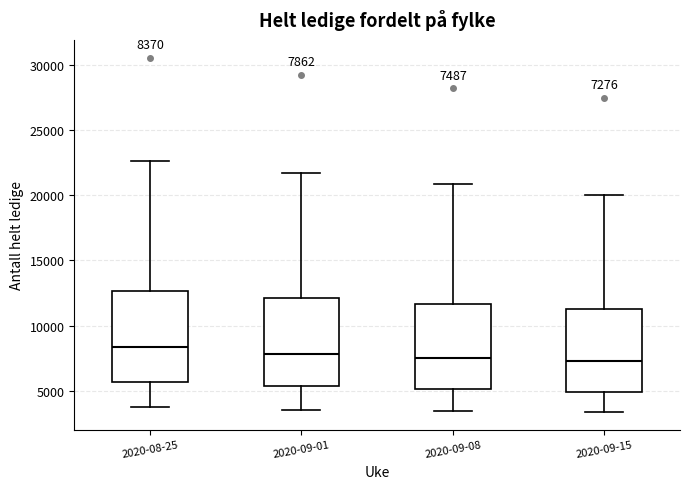

Which box has the highest median line?

2020-08-25